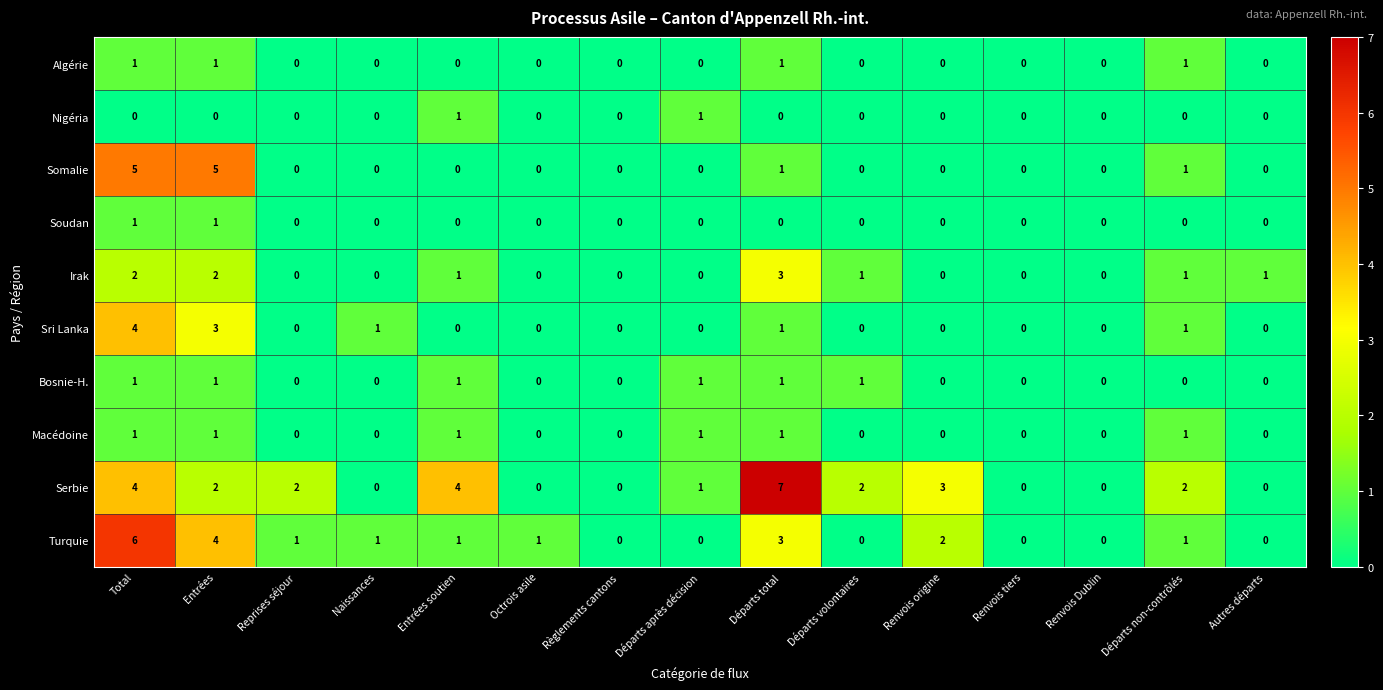

What is the approximate value of Somalie at Total?

5